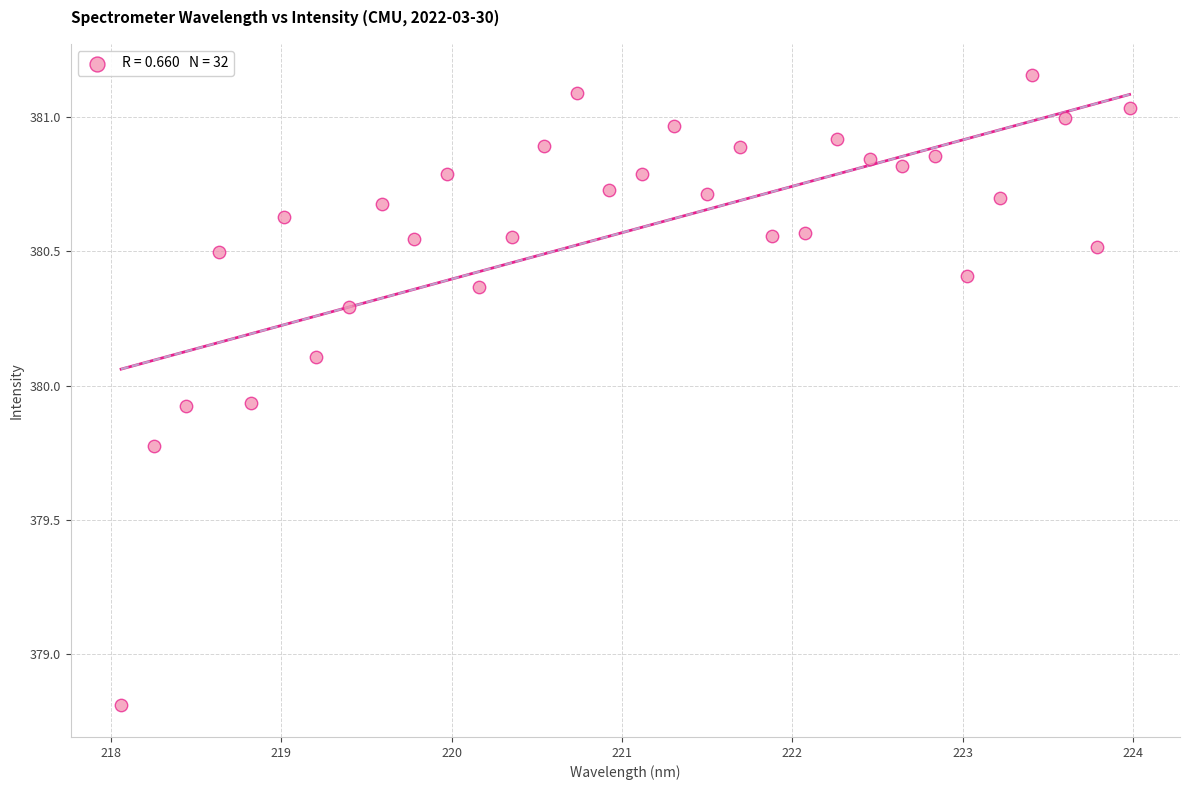

What is the range of Y values (max minus min)?

2.3